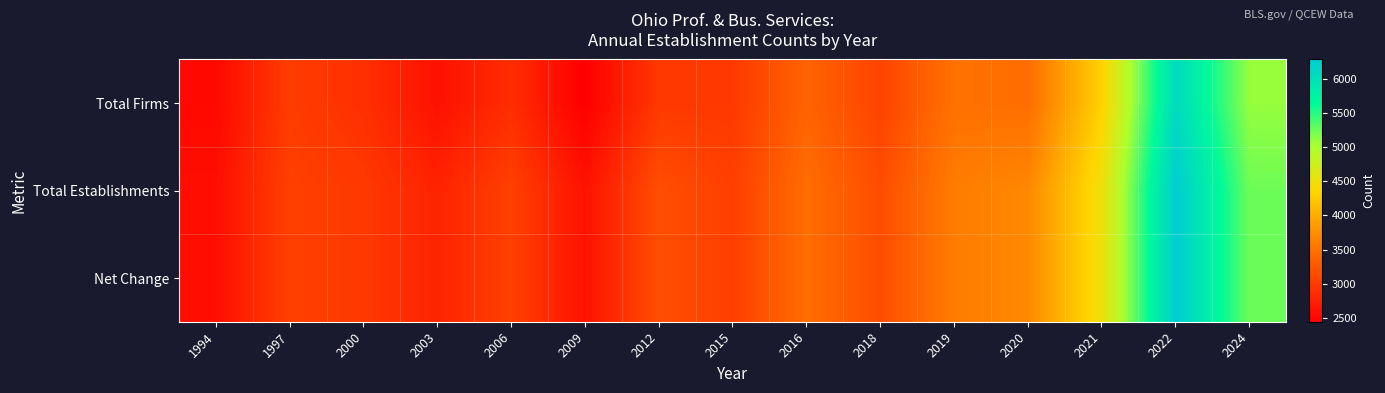

What is the total value across all series at 2000?

8847